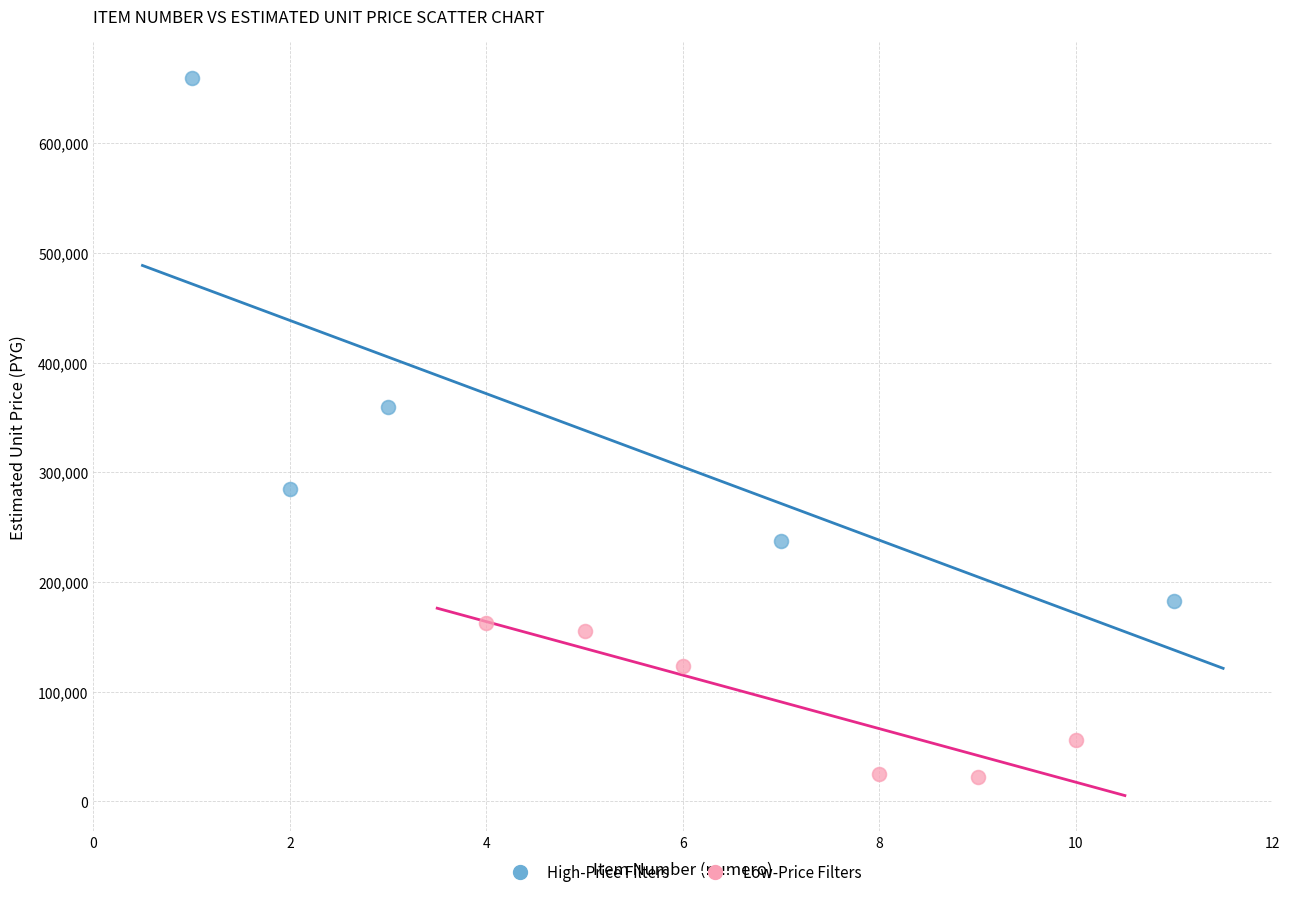

Which series contains the lowest Y value?

Low-Price Filters